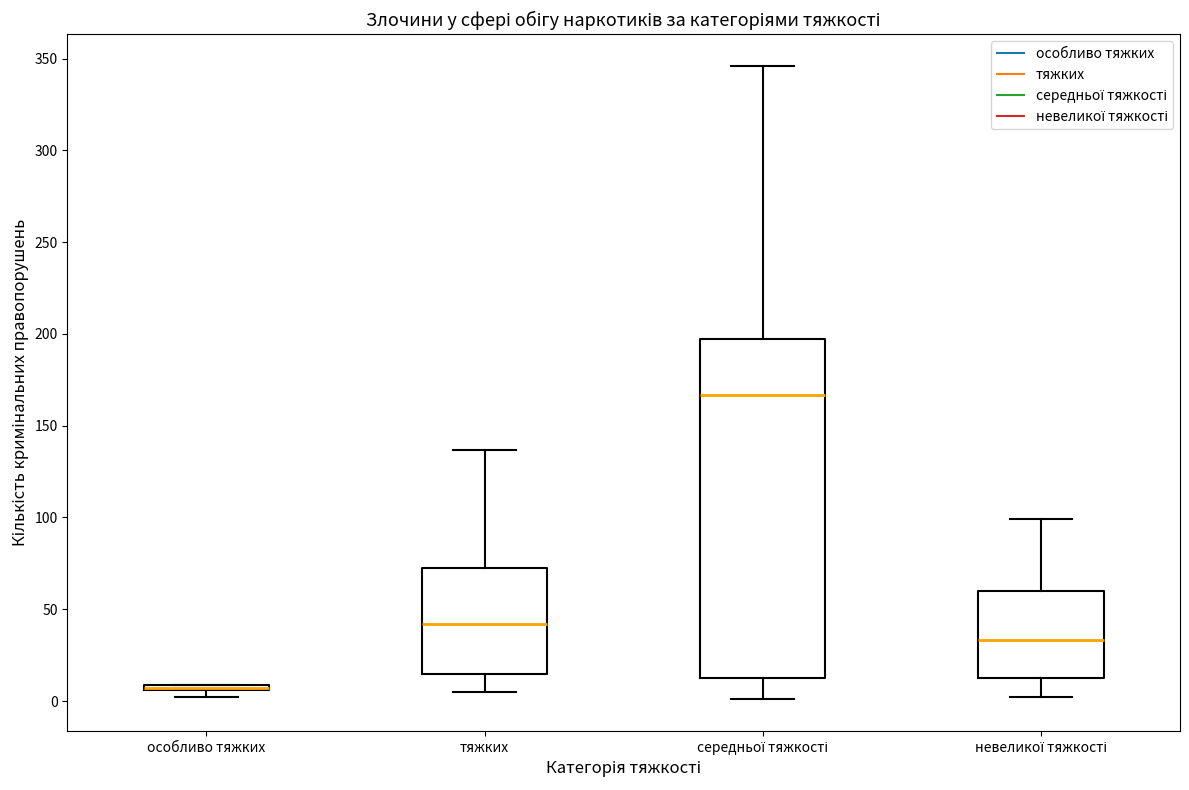

Where does the median line of the box for середньої тяжкості sit on the y-axis? The values are not printed on the chart, so give them approximately, as read against the axis.

165